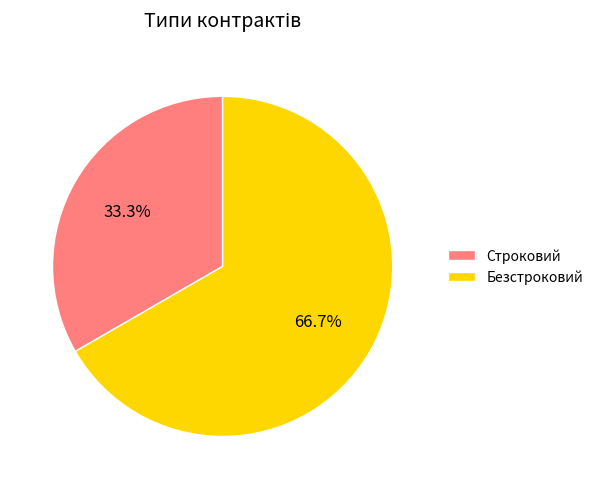

What is the ratio of the value at Строковий to the value at Безстроковий?

0.5